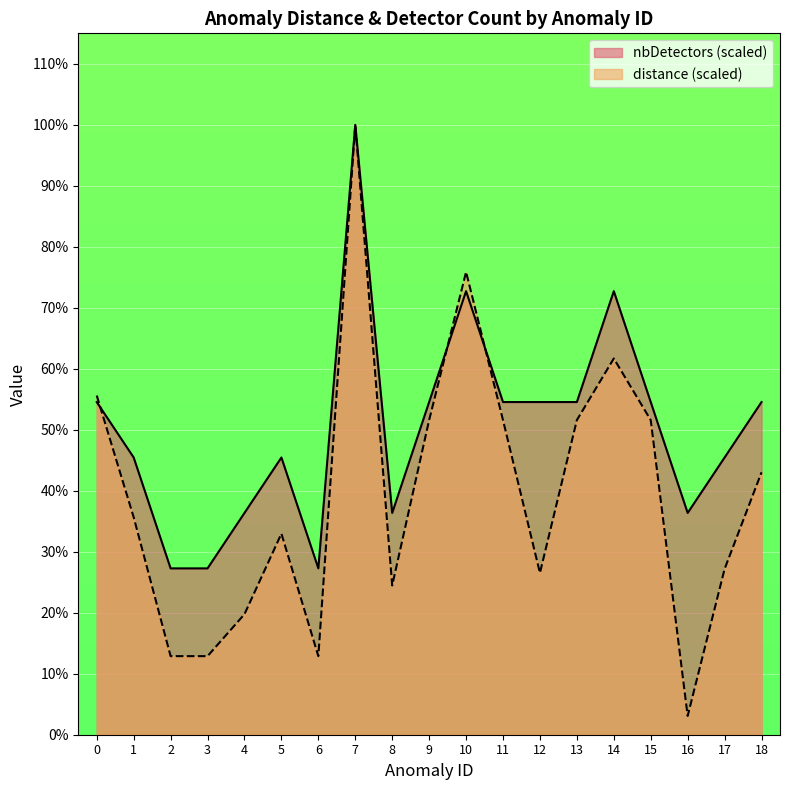

Reading left to right, extract all data points from this chart.

distance: 0=0.6	1=0.4	2=0.1	3=0.1	4=0.2	5=0.3	6=0.1	7=1.0	8=0.2	9=0.5	10=0.8	11=0.5	12=0.3	13=0.5	14=0.6	15=0.5	16=0.0	17=0.3	18=0.4
nbDetectors: 0=0.5	1=0.5	2=0.3	3=0.3	4=0.4	5=0.5	6=0.3	7=1.0	8=0.4	9=0.5	10=0.7	11=0.5	12=0.5	13=0.5	14=0.7	15=0.5	16=0.4	17=0.5	18=0.5